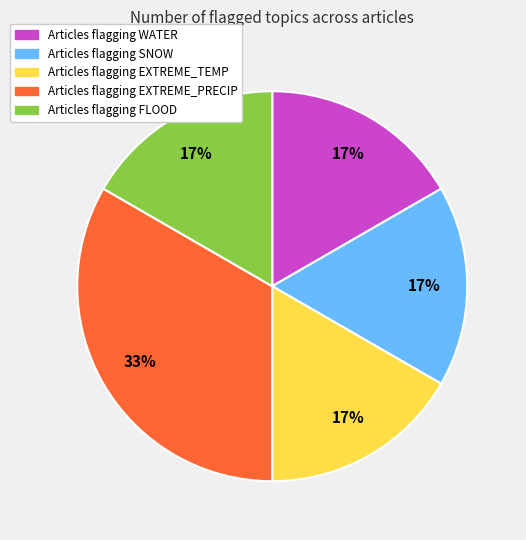

How many segments does this pie chart have?

5